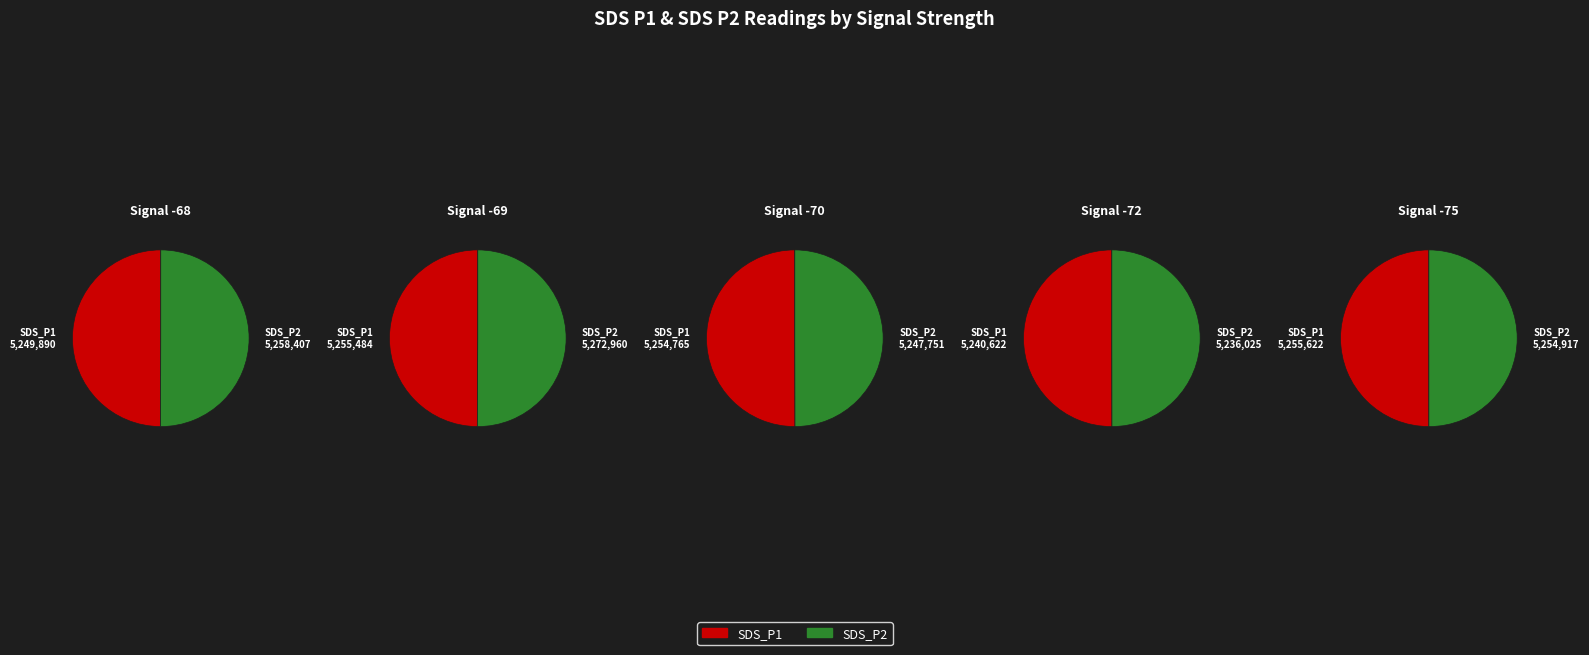

Which series changed the most between 3 and 4?

SDS_P1